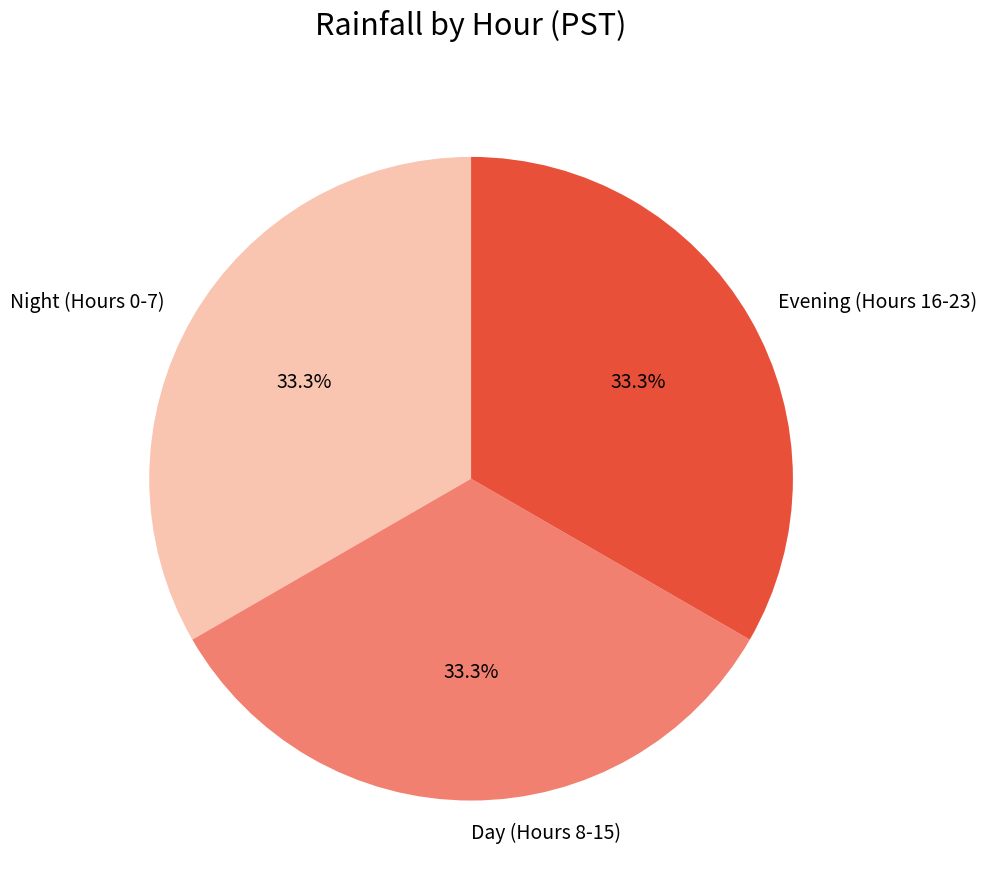

Is there a majority slice in this chart?

No